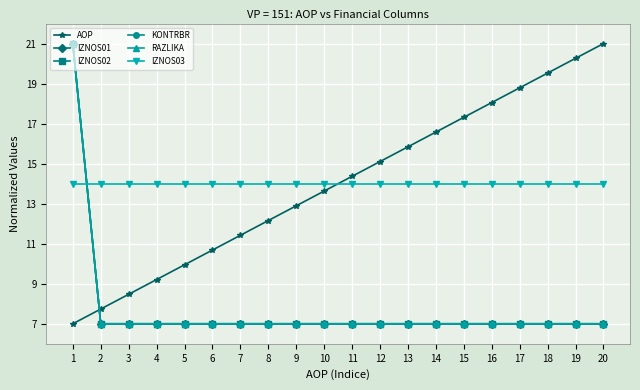

Reading left to right, extract all data points from this chart.

AOP: 1=7.0	2=7.7	3=8.5	4=9.2	5=9.9	6=10.7	7=11.4	8=12.2	9=12.9	10=13.6	11=14.4	12=15.1	13=15.8	14=16.6	15=17.3	16=18.1	17=18.8	18=19.5	19=20.3	20=21.0
IZNOS01: 1=21.0	2=7.0	3=7.0	4=7.0	5=7.0	6=7.0	7=7.0	8=7.0	9=7.0	10=7.0	11=7.0	12=7.0	13=7.0	14=7.0	15=7.0	16=7.0	17=7.0	18=7.0	19=7.0	20=7.0
IZNOS02: 1=21.0	2=7.0	3=7.0	4=7.0	5=7.0	6=7.0	7=7.0	8=7.0	9=7.0	10=7.0	11=7.0	12=7.0	13=7.0	14=7.0	15=7.0	16=7.0	17=7.0	18=7.0	19=7.0	20=7.0
KONTRBR: 1=21.0	2=7.0	3=7.0	4=7.0	5=7.0	6=7.0	7=7.0	8=7.0	9=7.0	10=7.0	11=7.0	12=7.0	13=7.0	14=7.0	15=7.0	16=7.0	17=7.0	18=7.0	19=7.0	20=7.0
RAZLIKA: 1=21.0	2=7.0	3=7.0	4=7.0	5=7.0	6=7.0	7=7.0	8=7.0	9=7.0	10=7.0	11=7.0	12=7.0	13=7.0	14=7.0	15=7.0	16=7.0	17=7.0	18=7.0	19=7.0	20=7.0
IZNOS03: 1=14.0	2=14.0	3=14.0	4=14.0	5=14.0	6=14.0	7=14.0	8=14.0	9=14.0	10=14.0	11=14.0	12=14.0	13=14.0	14=14.0	15=14.0	16=14.0	17=14.0	18=14.0	19=14.0	20=14.0